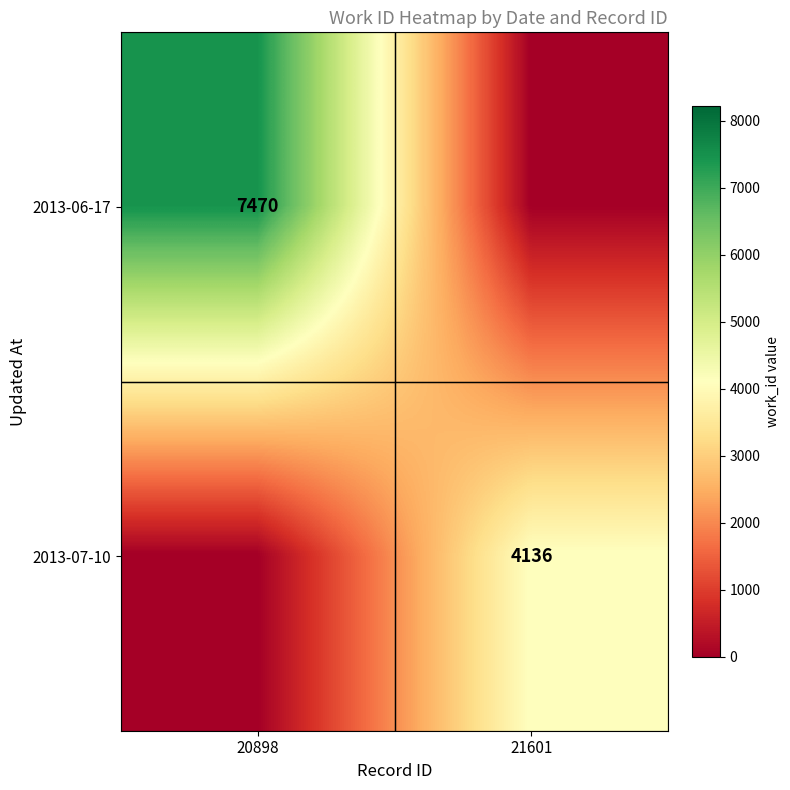

Is it true that 2013-06-17 equals 12822 at 20898?

False